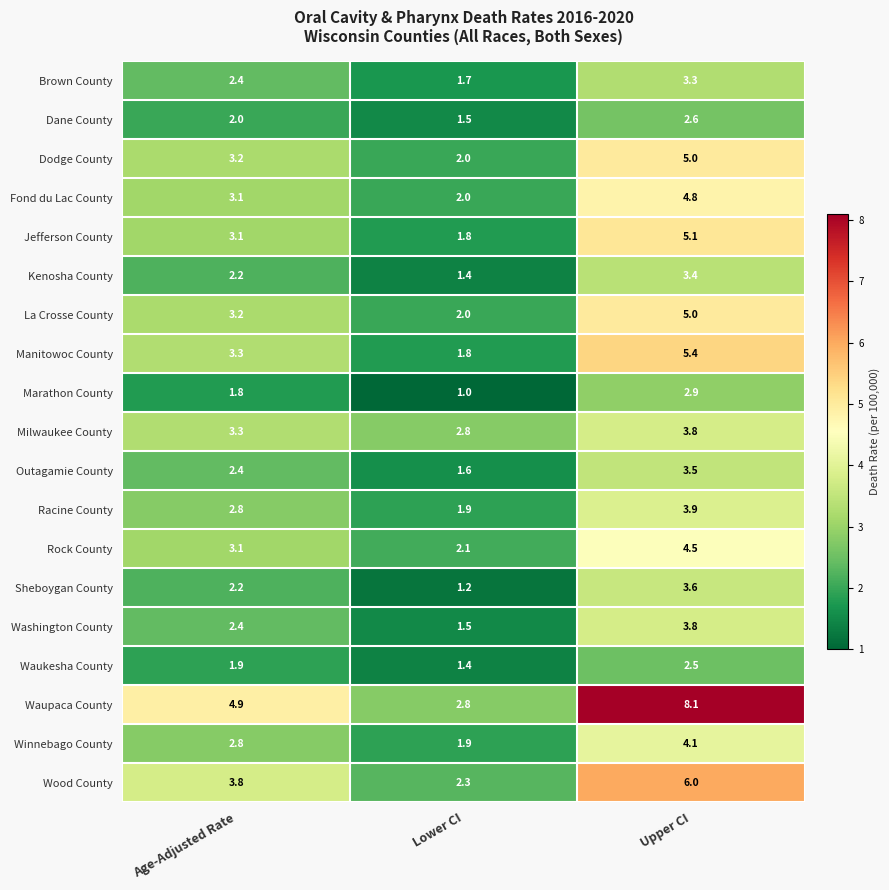

What is the difference between the Brown County values at Upper CI and Lower CI?

1.6